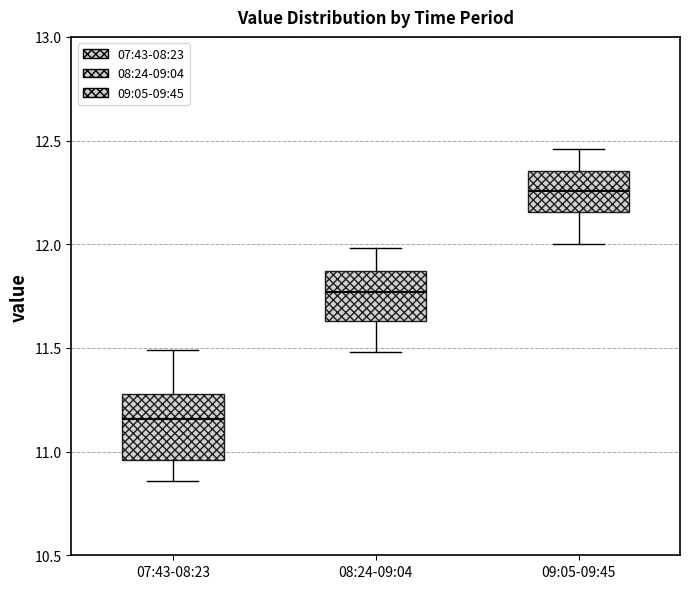

Reading left to right, transcribe this box plot: for each box, give where its median line is, the range the box spans, and where its two whiskers end, as read against the y-axis. The values are not printed on the chart, so give them approximately, as read against the axis.

07:43-08:23: median 11.15, box 10.95 to 11.30, whiskers 10.85 to 11.50
08:24-09:04: median 11.75, box 11.65 to 11.85, whiskers 11.50 to 12.00
09:05-09:45: median 12.25, box 12.15 to 12.35, whiskers 12.00 to 12.45